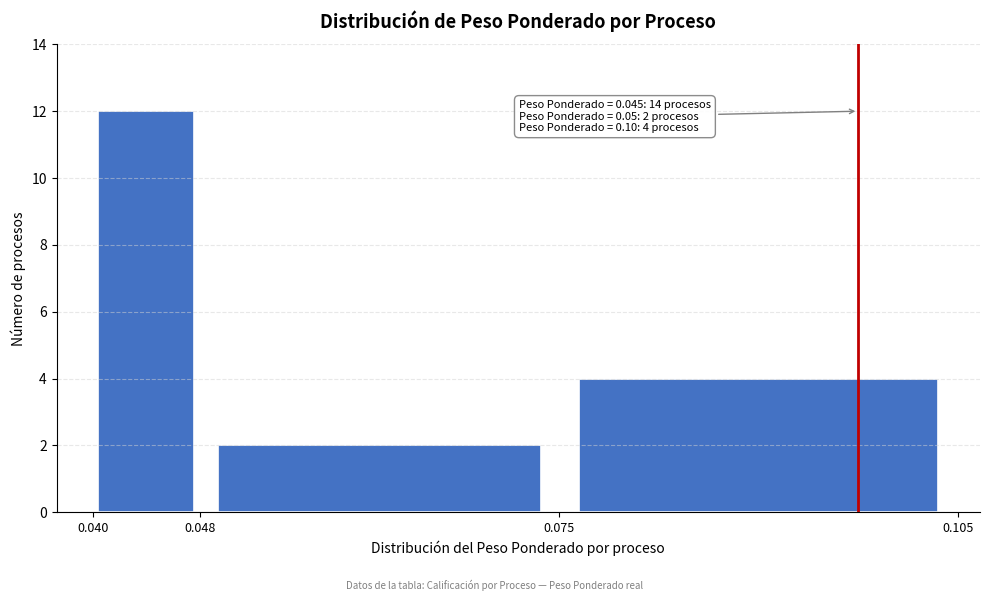

Over which range of the x-axis is the bar tallest?

0.040 to 0.048